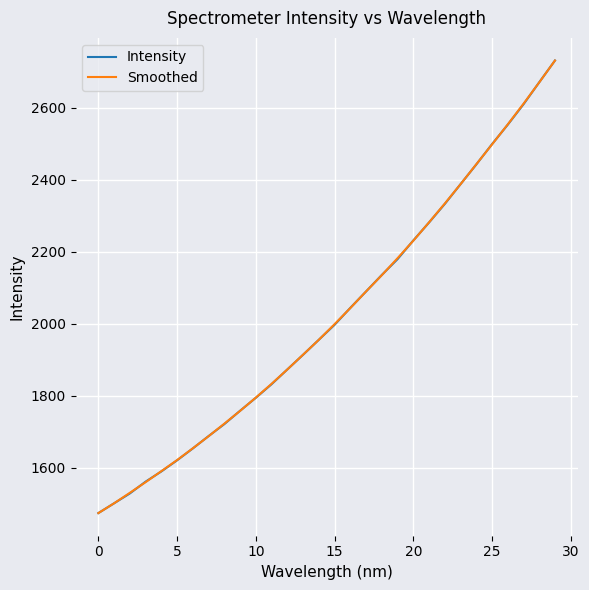

What is the highest value of the Smoothed series?

2731.0